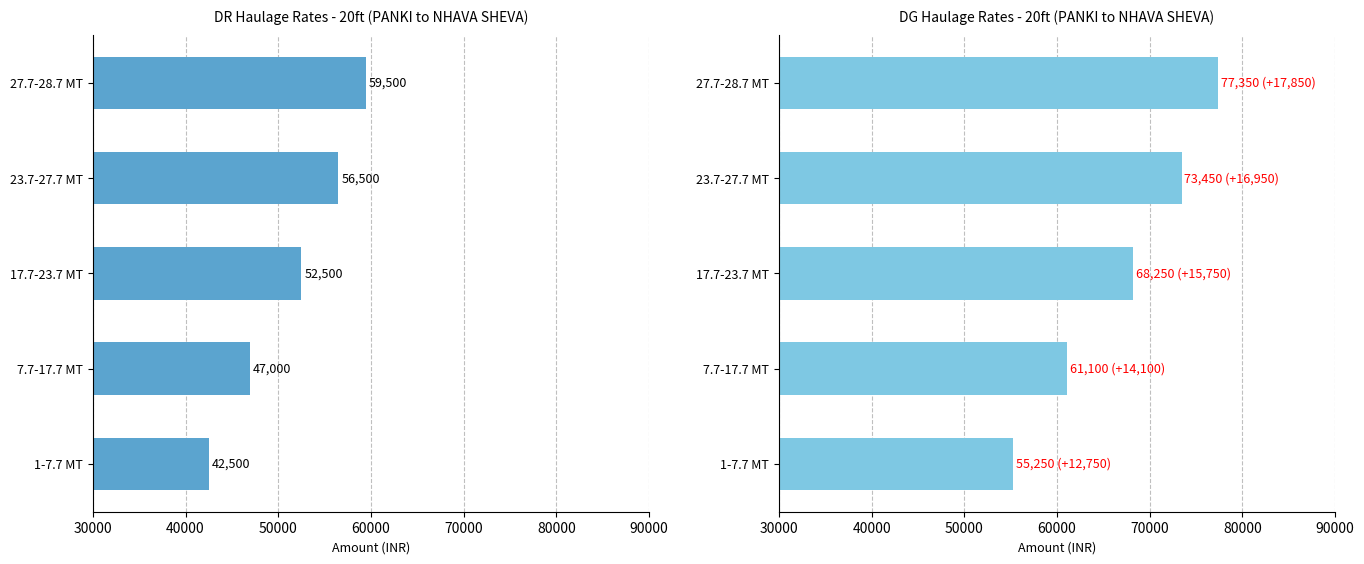

How many distinct data groups are displayed?

2